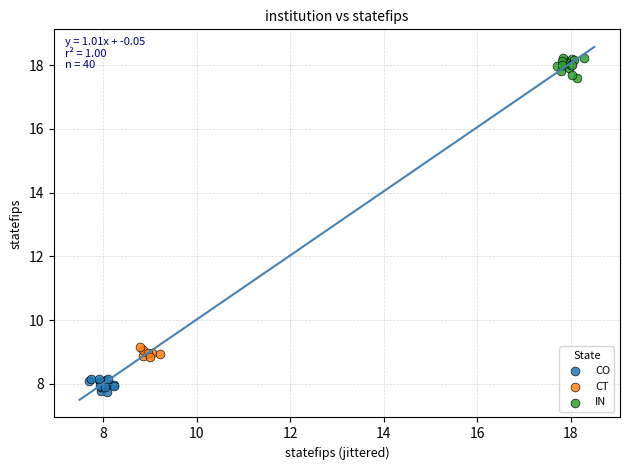

Which series reaches the minimum Y coordinate?

CO